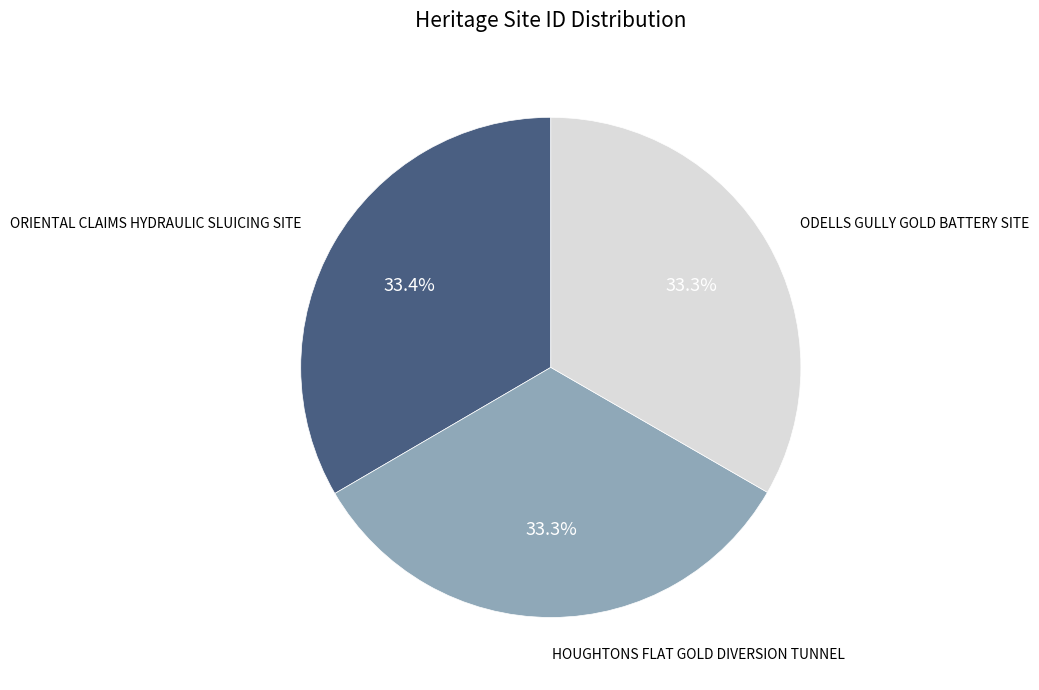

Does any single category account for the majority?

No